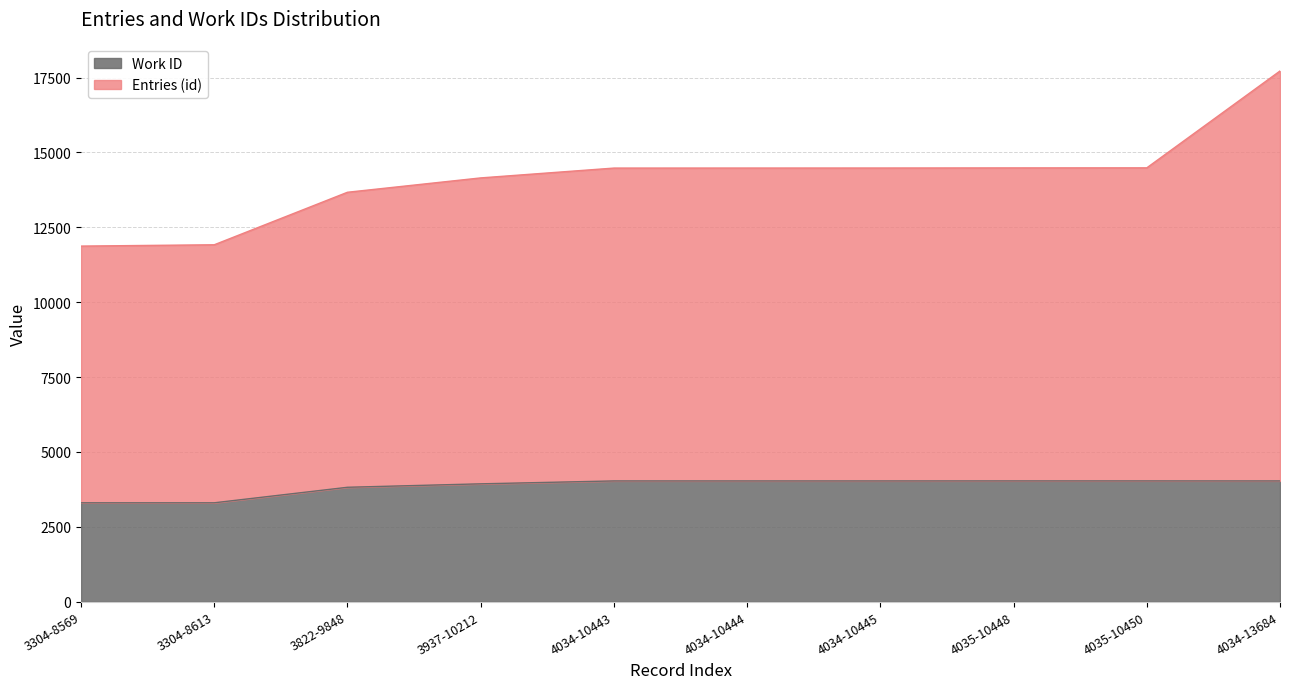

The value of Work ID at 4034-10443 is 6318. True or false?

False